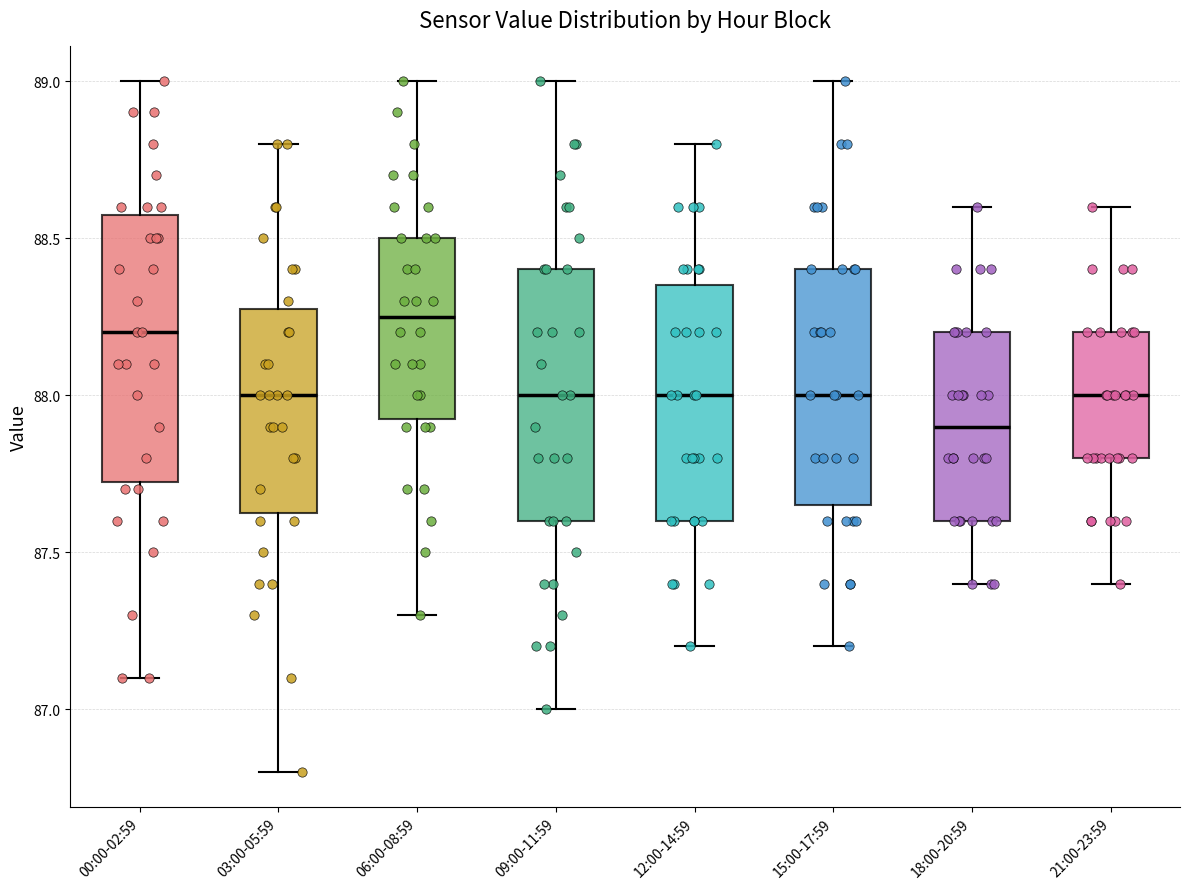

Reading left to right, read every box against the y-axis: the position of its median line, the range the box covers, and the ends of its whiskers. The values are not printed on the chart, so give them approximately, as read against the axis.

00:00-02:59: median 88.20, box 87.75 to 88.60, whiskers 87.10 to 89.00
03:00-05:59: median 88.00, box 87.65 to 88.30, whiskers 86.80 to 88.80
06:00-08:59: median 88.25, box 87.95 to 88.50, whiskers 87.30 to 89.00
09:00-11:59: median 88.00, box 87.60 to 88.40, whiskers 87.00 to 89.00
12:00-14:59: median 88.00, box 87.60 to 88.35, whiskers 87.20 to 88.80
15:00-17:59: median 88.00, box 87.65 to 88.40, whiskers 87.20 to 89.00
18:00-20:59: median 87.90, box 87.60 to 88.20, whiskers 87.40 to 88.60
21:00-23:59: median 88.00, box 87.80 to 88.20, whiskers 87.40 to 88.60